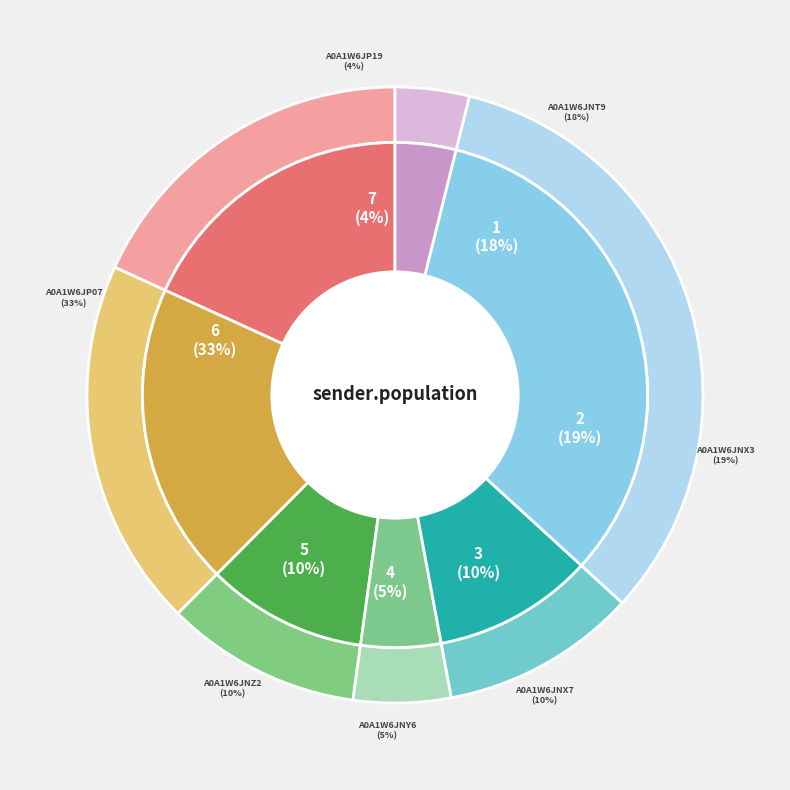

How many segments does this pie chart have?

7